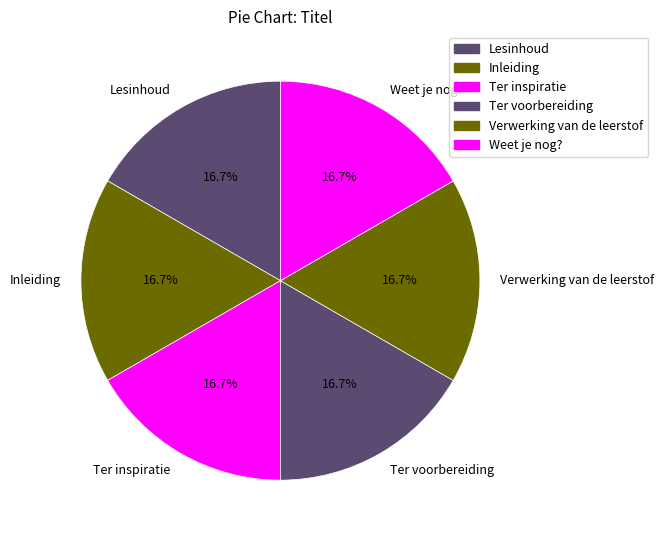

Is it true that Verwerking van de leerstof is 27% of the pie?

False